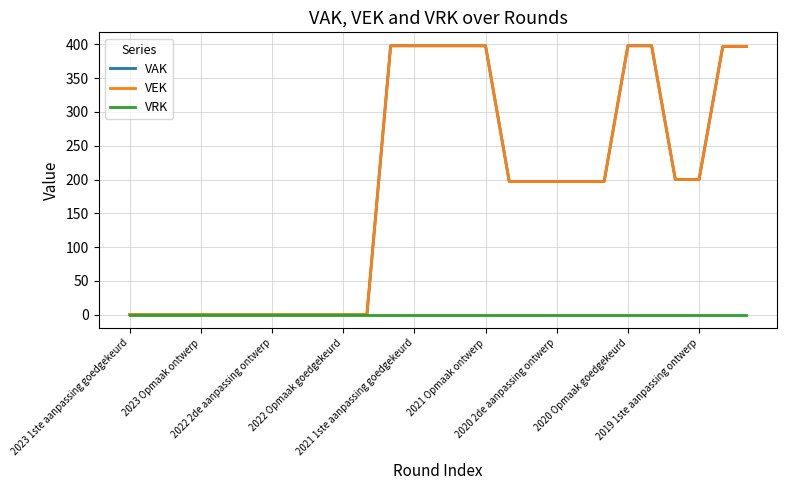

Which category has the lowest value in the VEK series?

2023 1ste aanpassing goedgekeurd